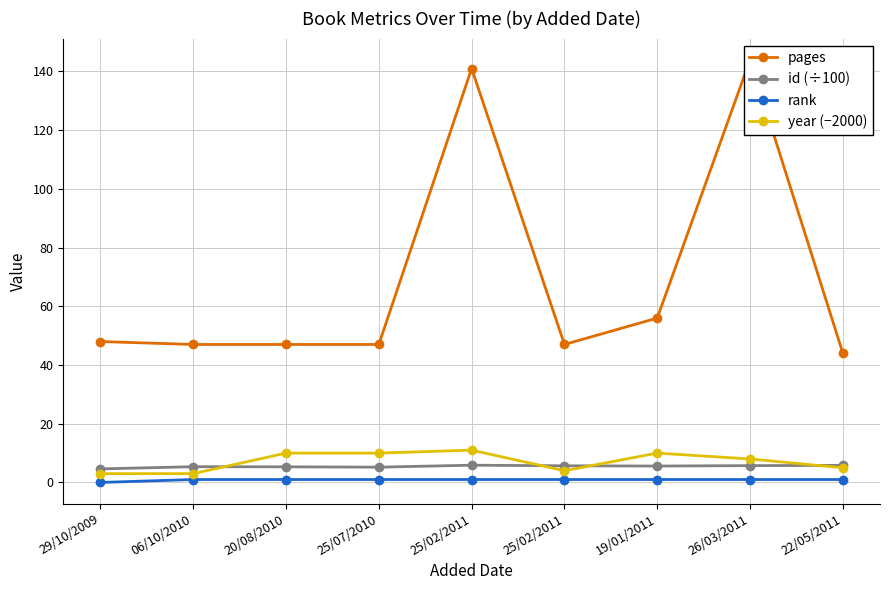

True or false: rank and year (−2000) cross at least once.

False